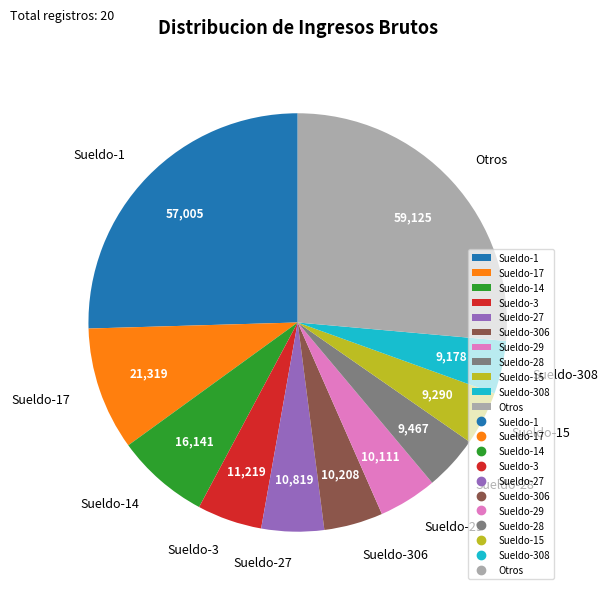

Is Otros the majority of the pie?

No